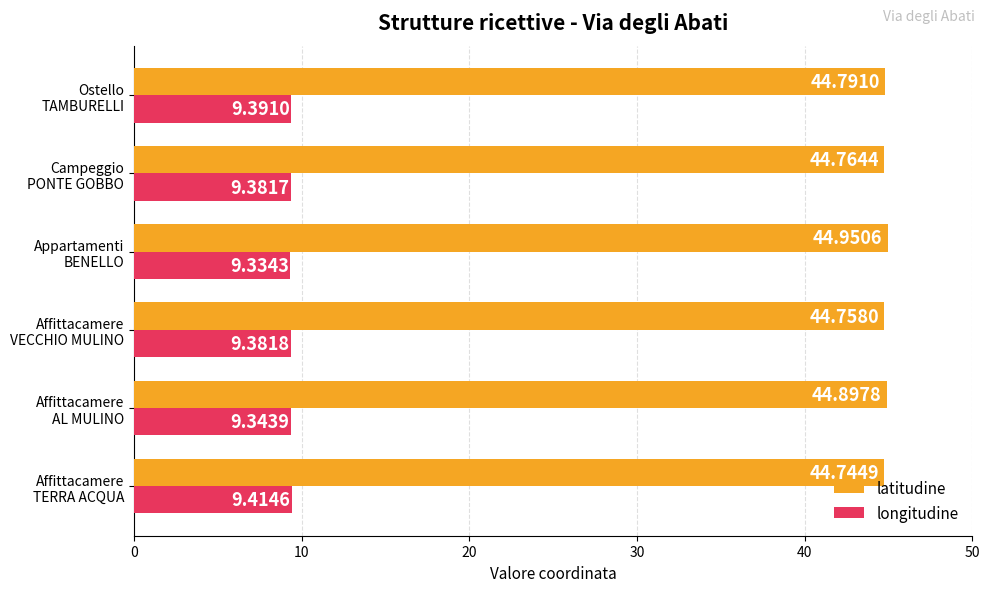

Which series has the largest range (max minus min)?

latitudine